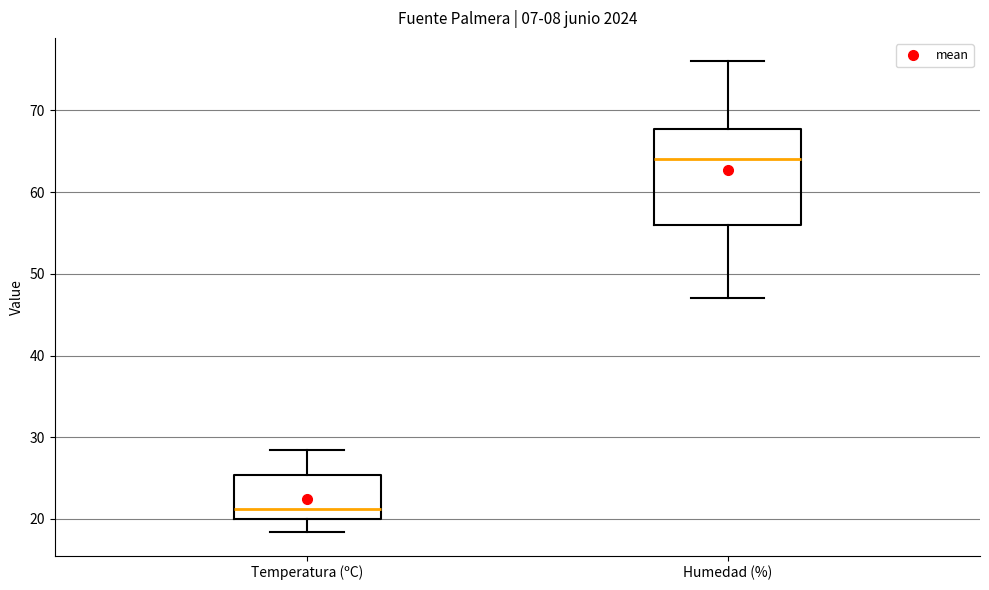

Reading left to right, read every box against the y-axis: the position of its median line, the range the box covers, and the ends of its whiskers. The values are not printed on the chart, so give them approximately, as read against the axis.

Temperatura (ºC): median 21, box 20 to 25, whiskers 18 to 28
Humedad (%): median 64, box 56 to 68, whiskers 47 to 76